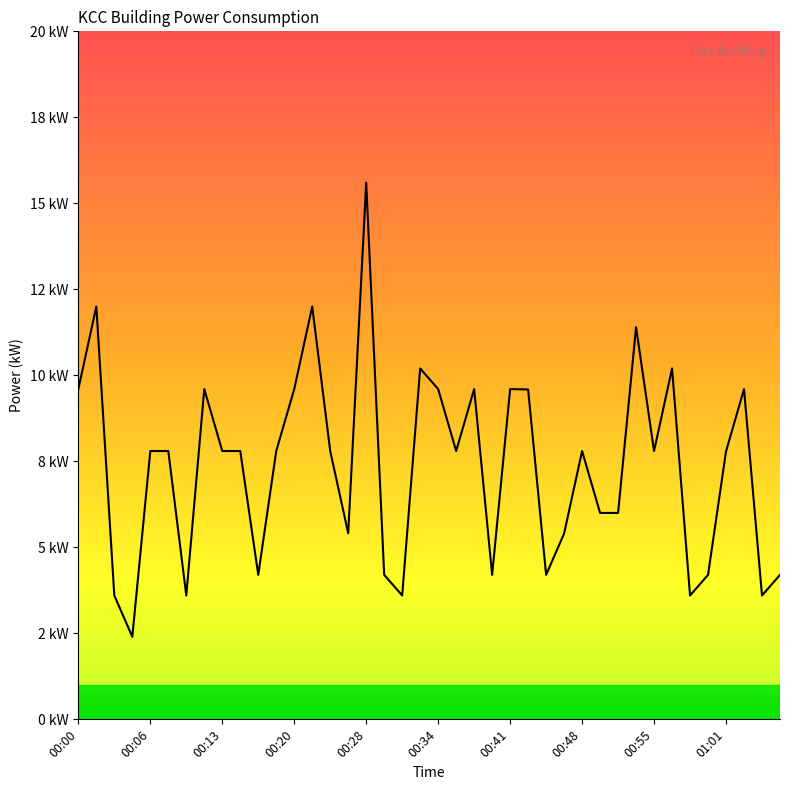

Rank the categories by value from lowest to highest.

00:04, 00:03, 00:09, 00:30, 00:58, 01:04, 00:16, 00:29, 00:39, 00:44, 00:59, 01:05, 00:46, 00:26, 00:50, 00:51, 01:01, 00:06, 00:08, 00:13, 00:15, 00:18, 00:24, 00:36, 00:48, 00:55, 00:43, 00:00, 00:11, 00:20, 00:34, 00:38, 00:41, 01:03, 00:32, 00:57, 00:53, 00:02, 00:22, 00:28